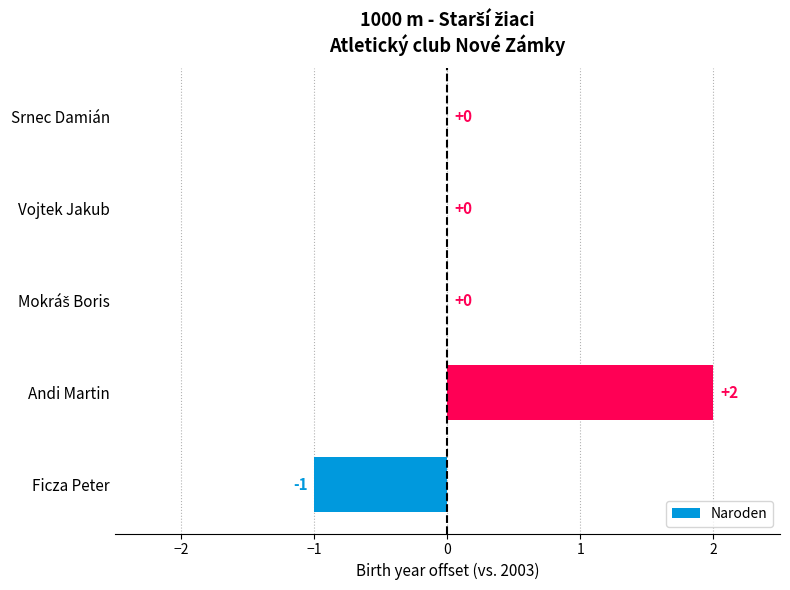

The value at Srnec Damián is 0. True or false?

True